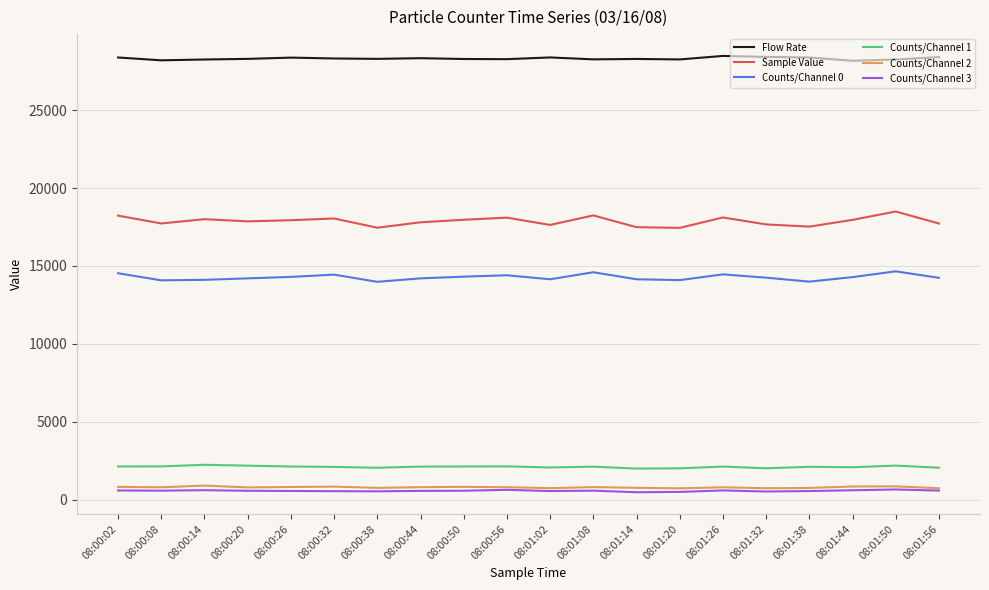

What is the spread (max minus min) of values at 08:01:02?

27825.8